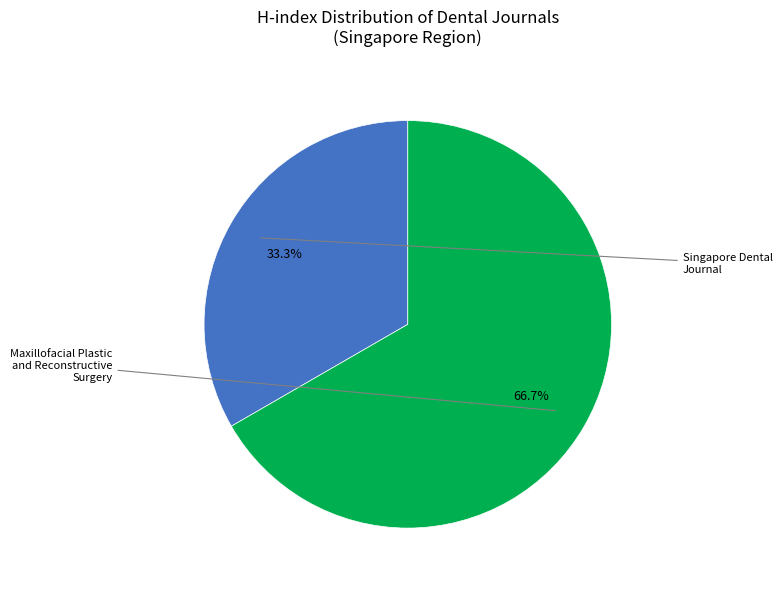

Does any single category account for the majority?

Yes